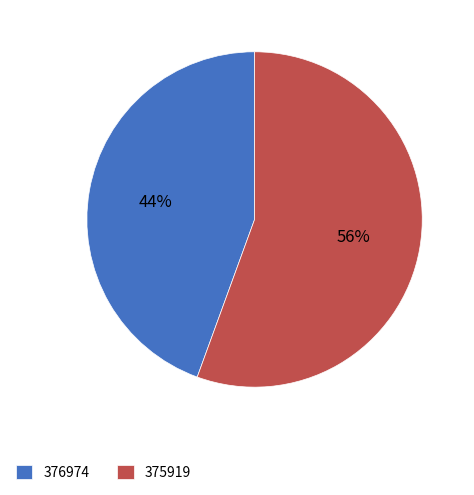

Count the number of slices in the pie.

2